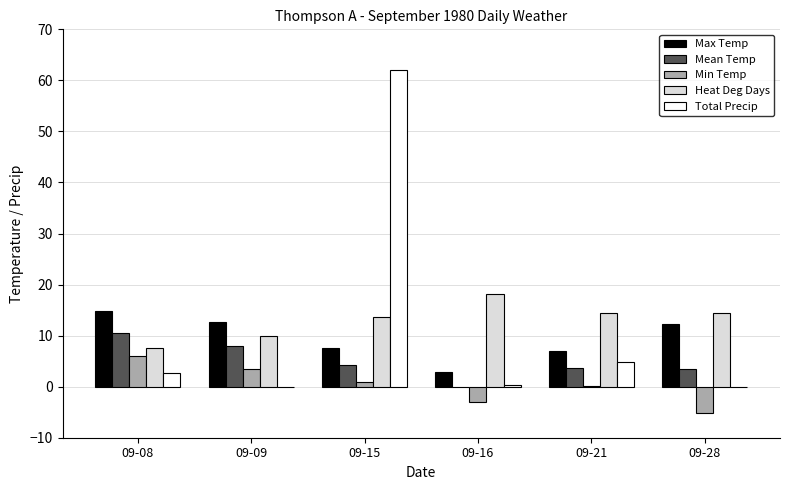

What are all the series names shown in the legend?

Max Temp, Mean Temp, Min Temp, Heat Deg Days, Total Precip